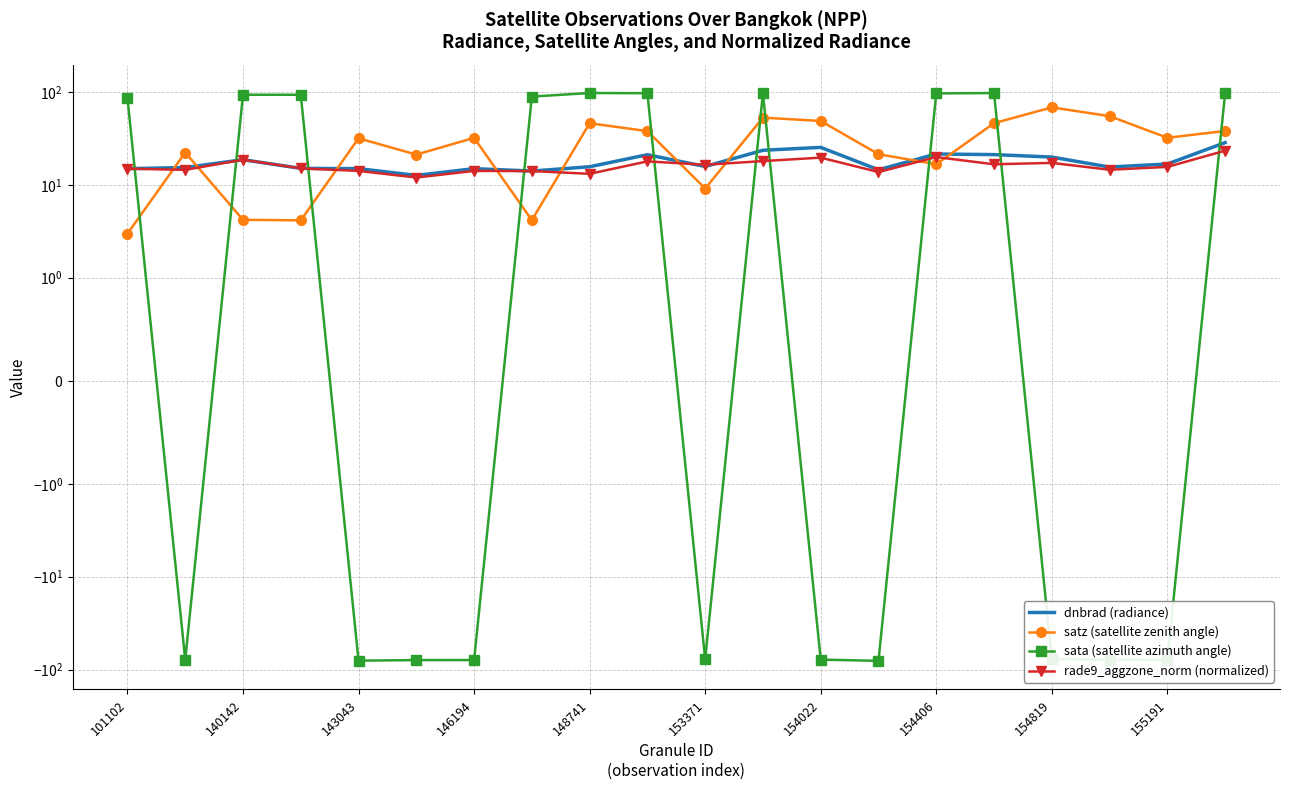

Where is satz (satellite zenith angle) nearest to the value 35?

155191